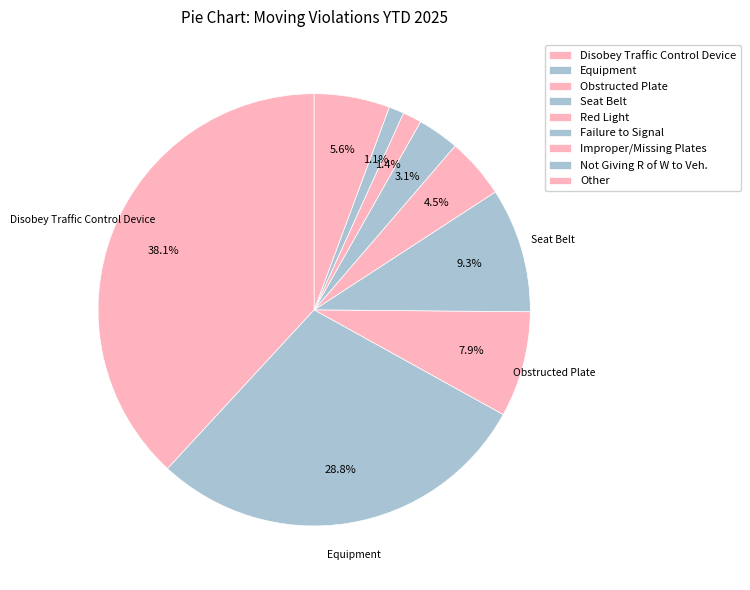

Count the number of slices in the pie.

9